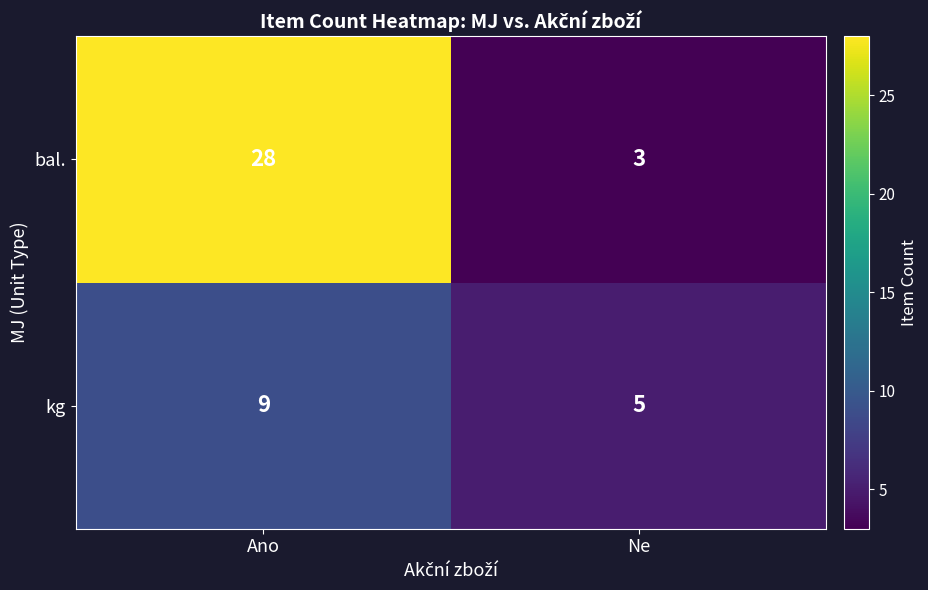

Which series has the largest range (max minus min)?

bal.